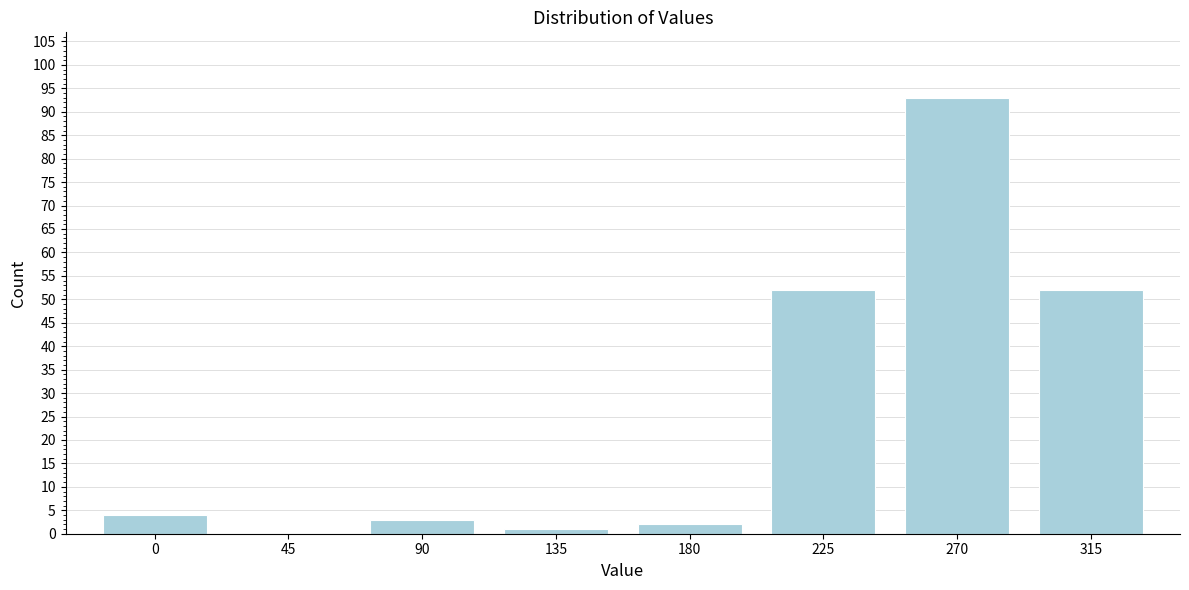

Reading right to left, transcribe all the data shown in this chart.

315=52	270=93	225=52	180=2	135=1	90=3	45=0	0=4